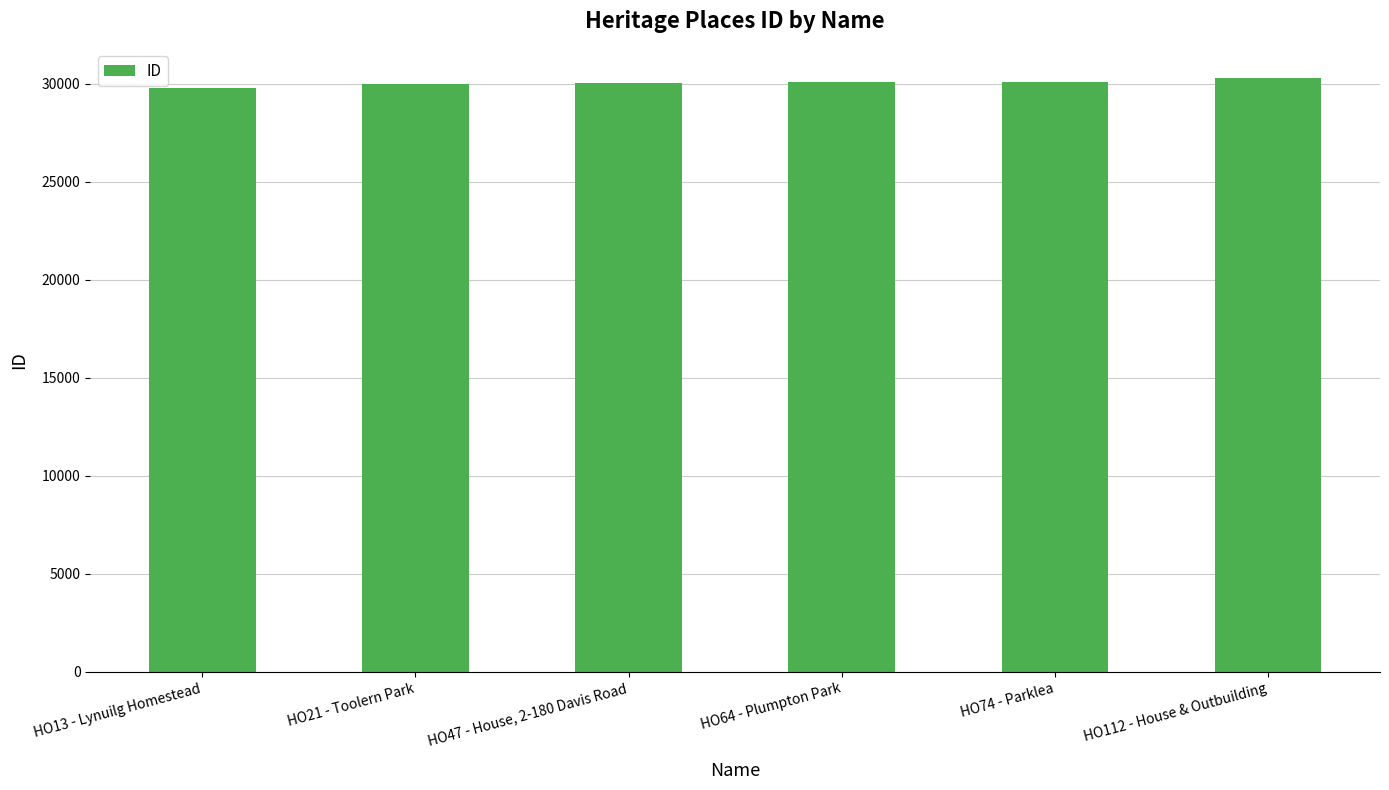

How many bars are there in total?

6